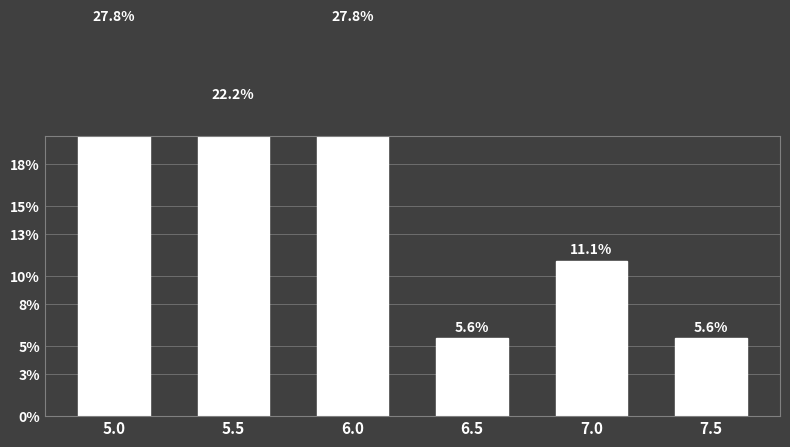

Which has a higher value, 7.0 or 5.0?

5.0